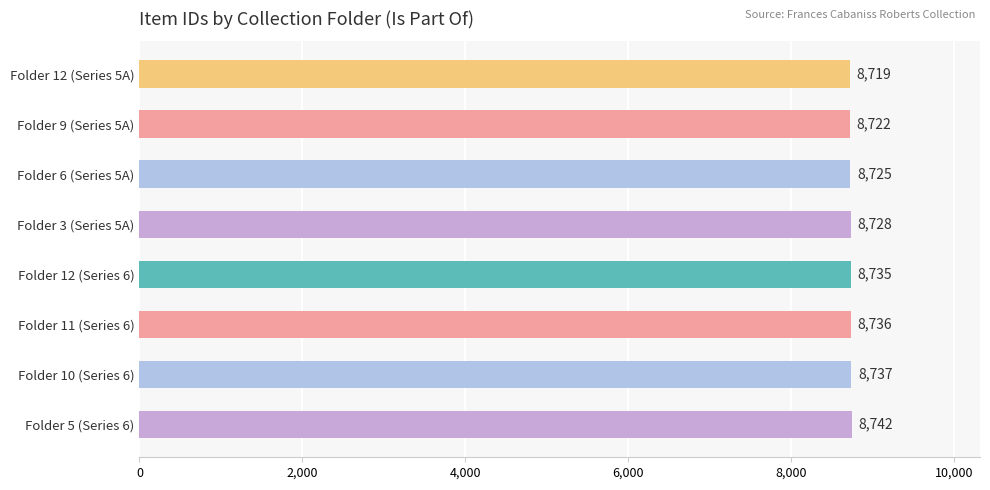

Reading bottom to top, extract all data points from this chart.

8742	8737	8736	8735	8728	8725	8722	8719